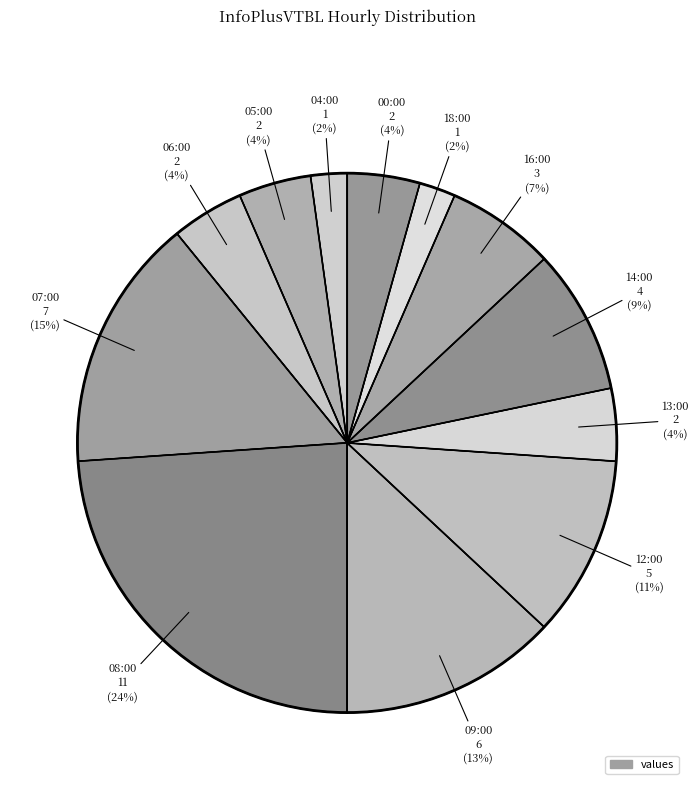

How many slices are in this pie chart?

12